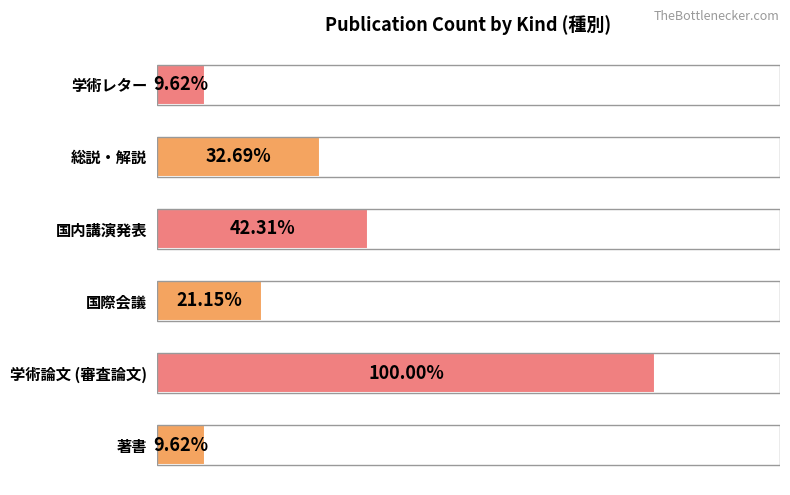

Are the bars horizontal?

Yes